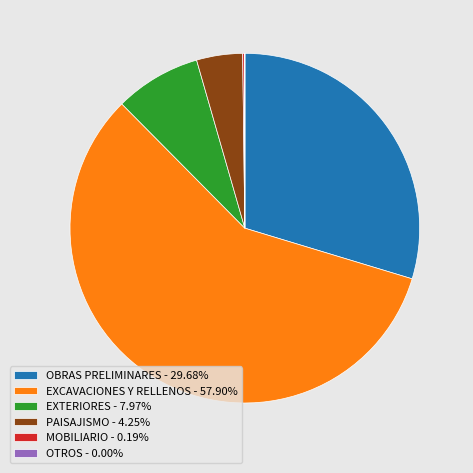

Does OBRAS PRELIMINARES - 29.68% account for over 50% of the chart?

No